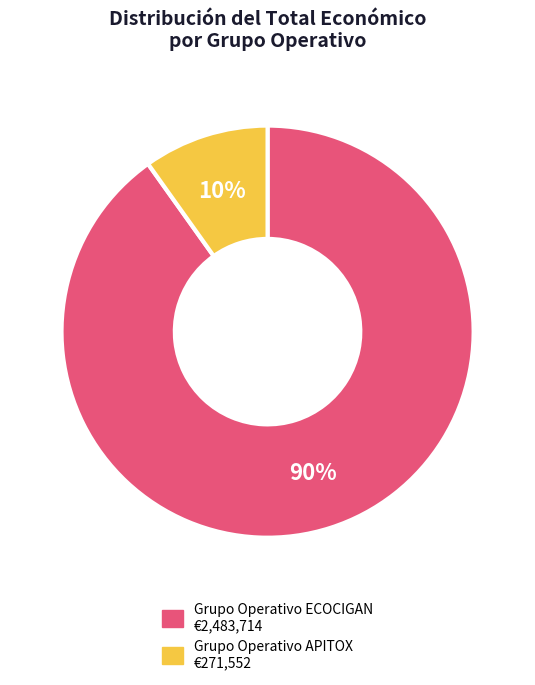

Rank the categories by value from highest to lowest.

Grupo Operativo ECOCIGAN, Grupo Operativo APITOX